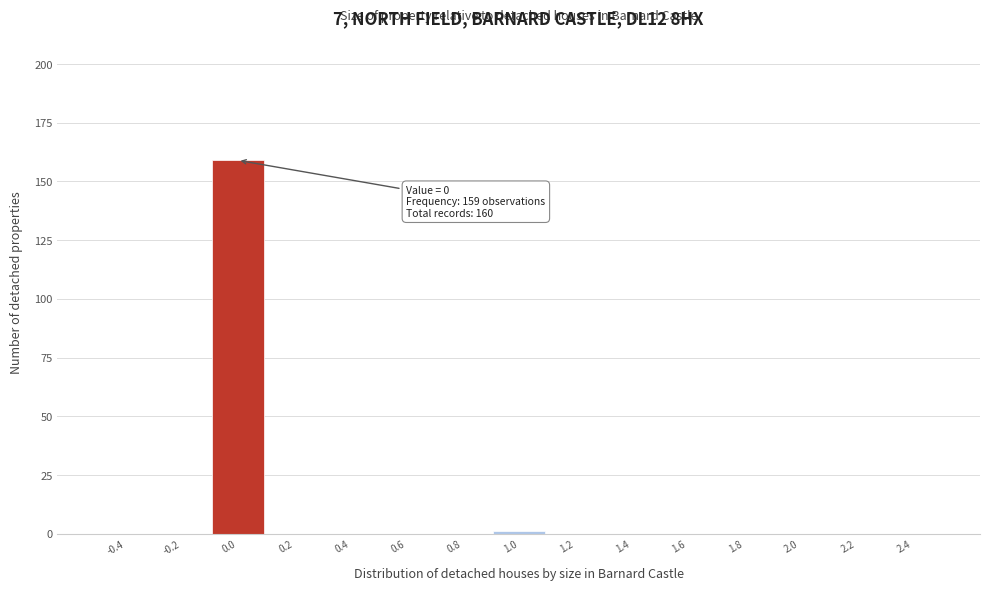

Which range on the x-axis has the tallest bar?

-0.1 to 0.1